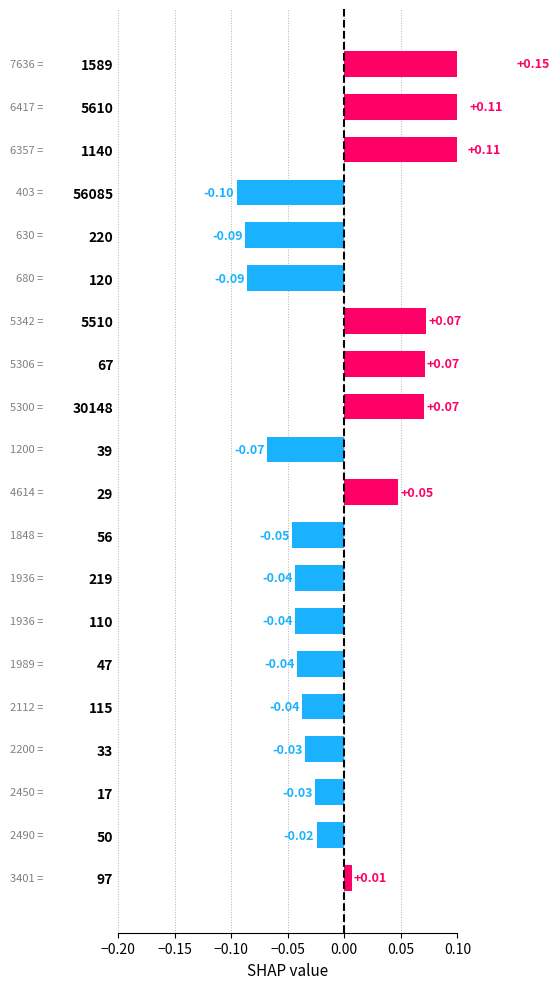

Which has a higher value, 67 or 30148?

67